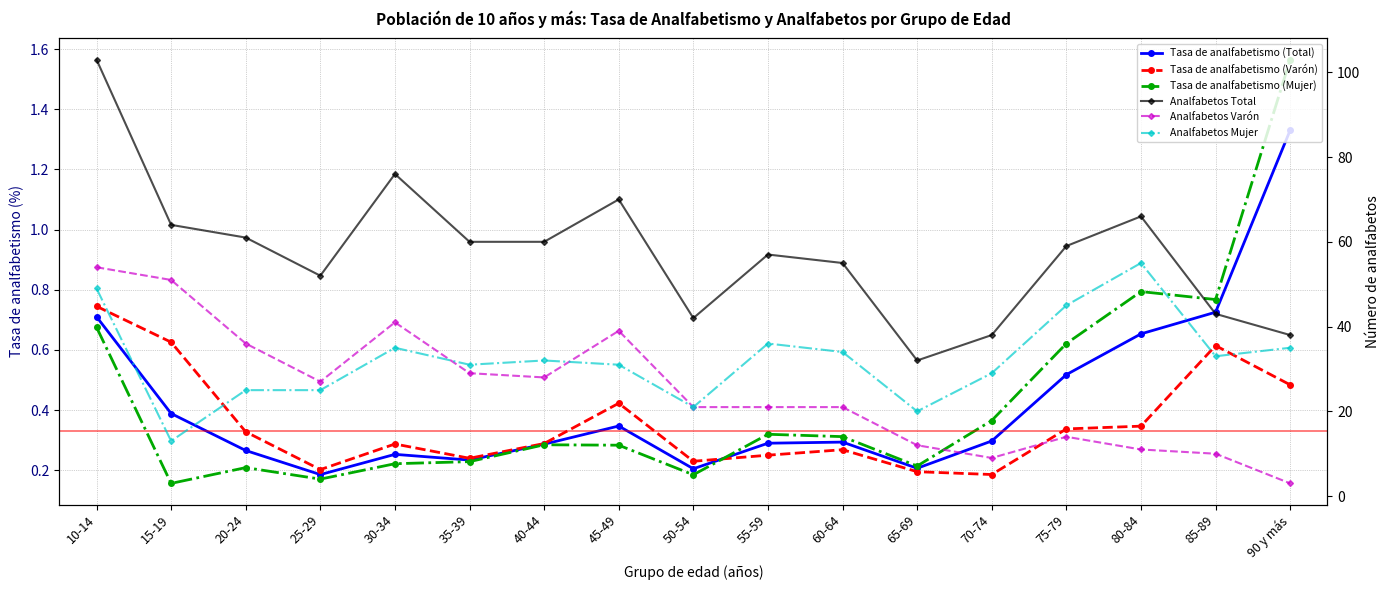

Is it true that Tasa de analfabetismo (Varón) equals 0.2 at 45-49?

False